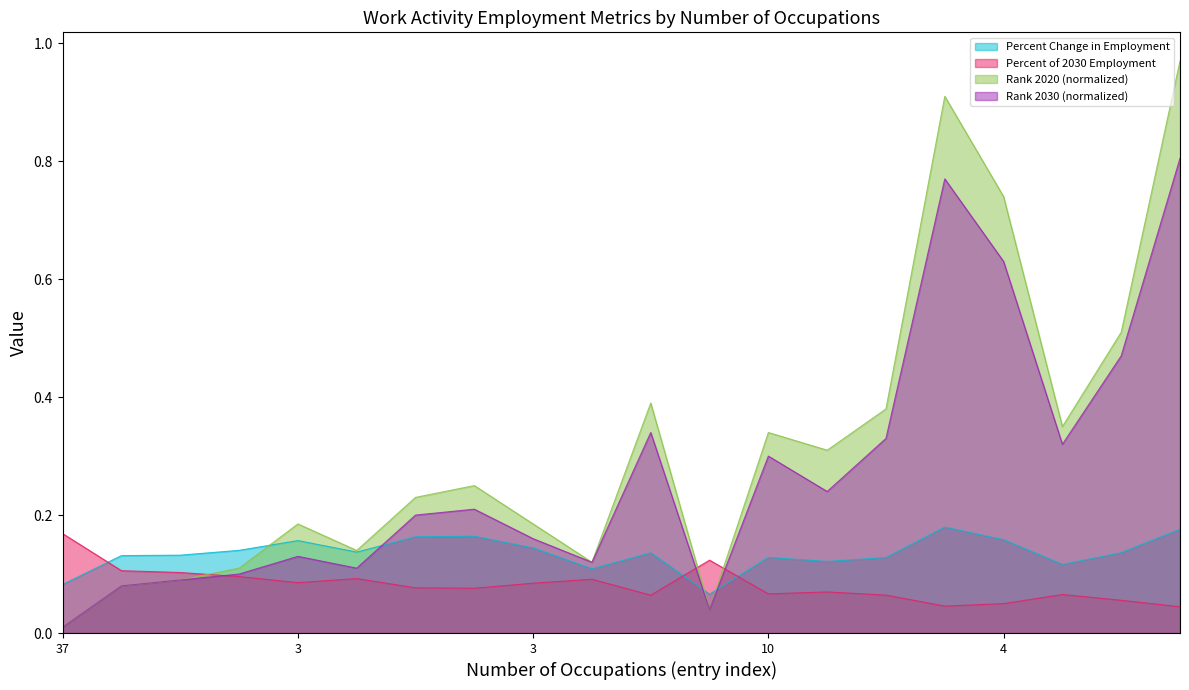

At which category is the sum across all series the highest?

5